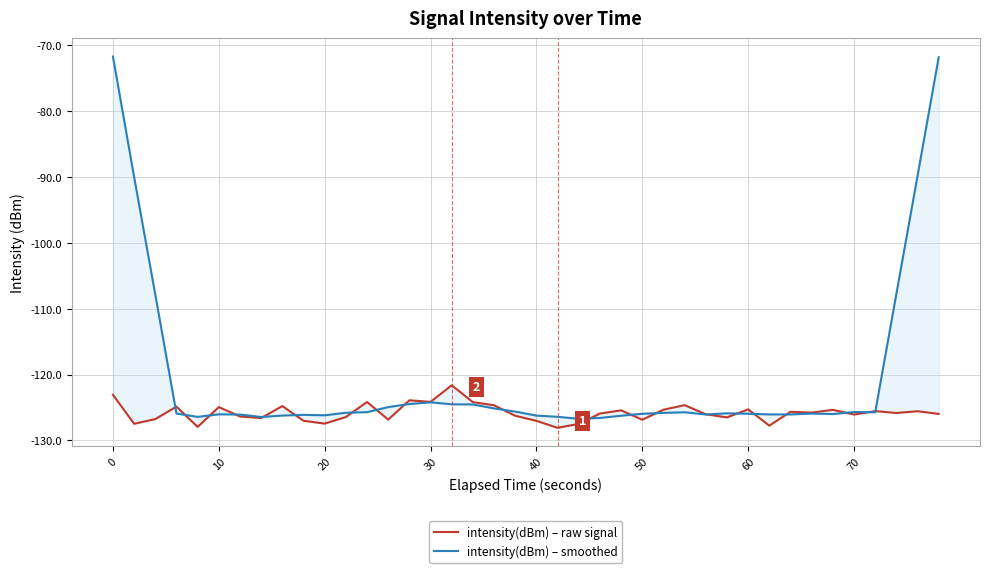

Which series has the largest range (max minus min)?

intensity(dBm) – smoothed